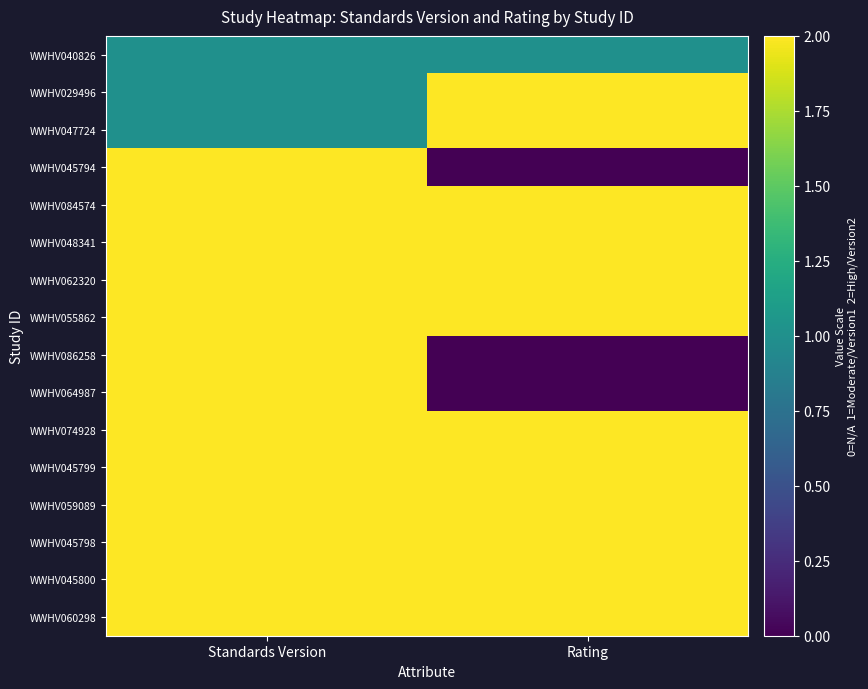

At Rating, list the series in order from smallest to largest.

WWHV045794, WWHV086258, WWHV064987, WWHV040826, WWHV029496, WWHV047724, WWHV084574, WWHV048341, WWHV062320, WWHV055862, WWHV074928, WWHV045799, WWHV059089, WWHV045798, WWHV045800, WWHV060298